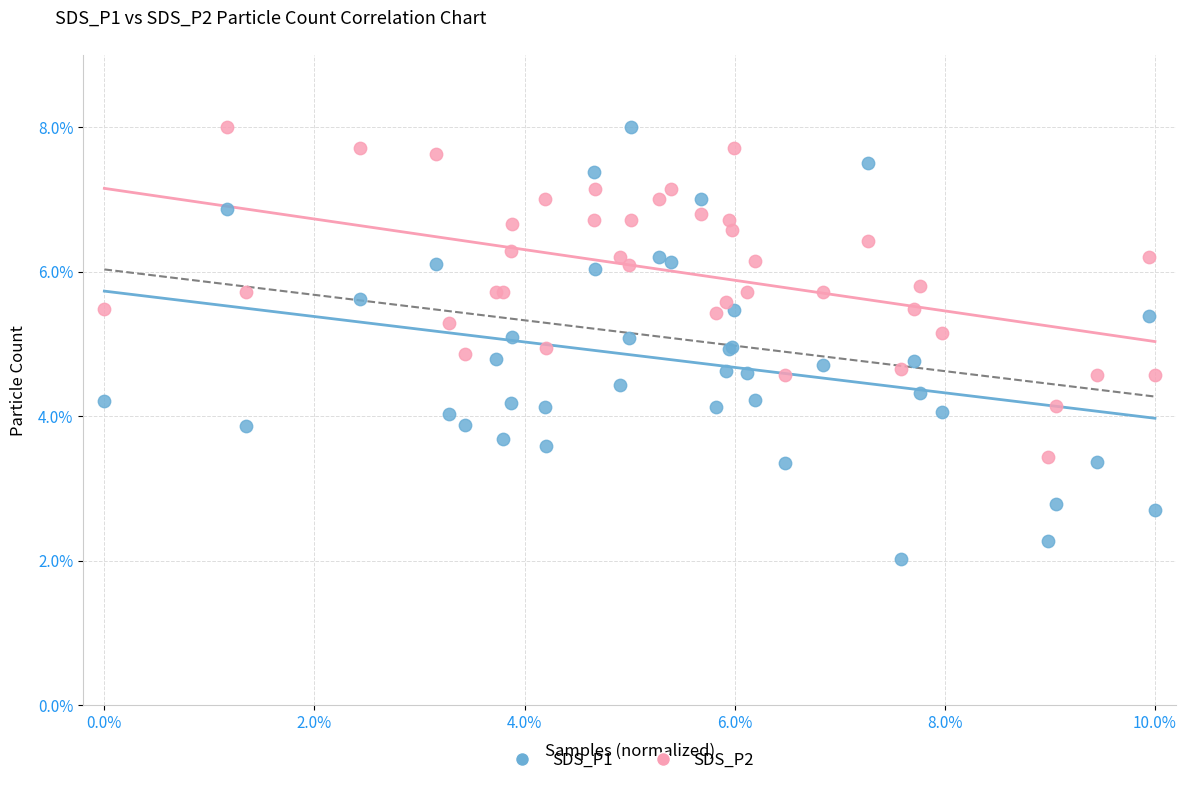

What is the X range (max minus min) for the scatter plot?

1.0